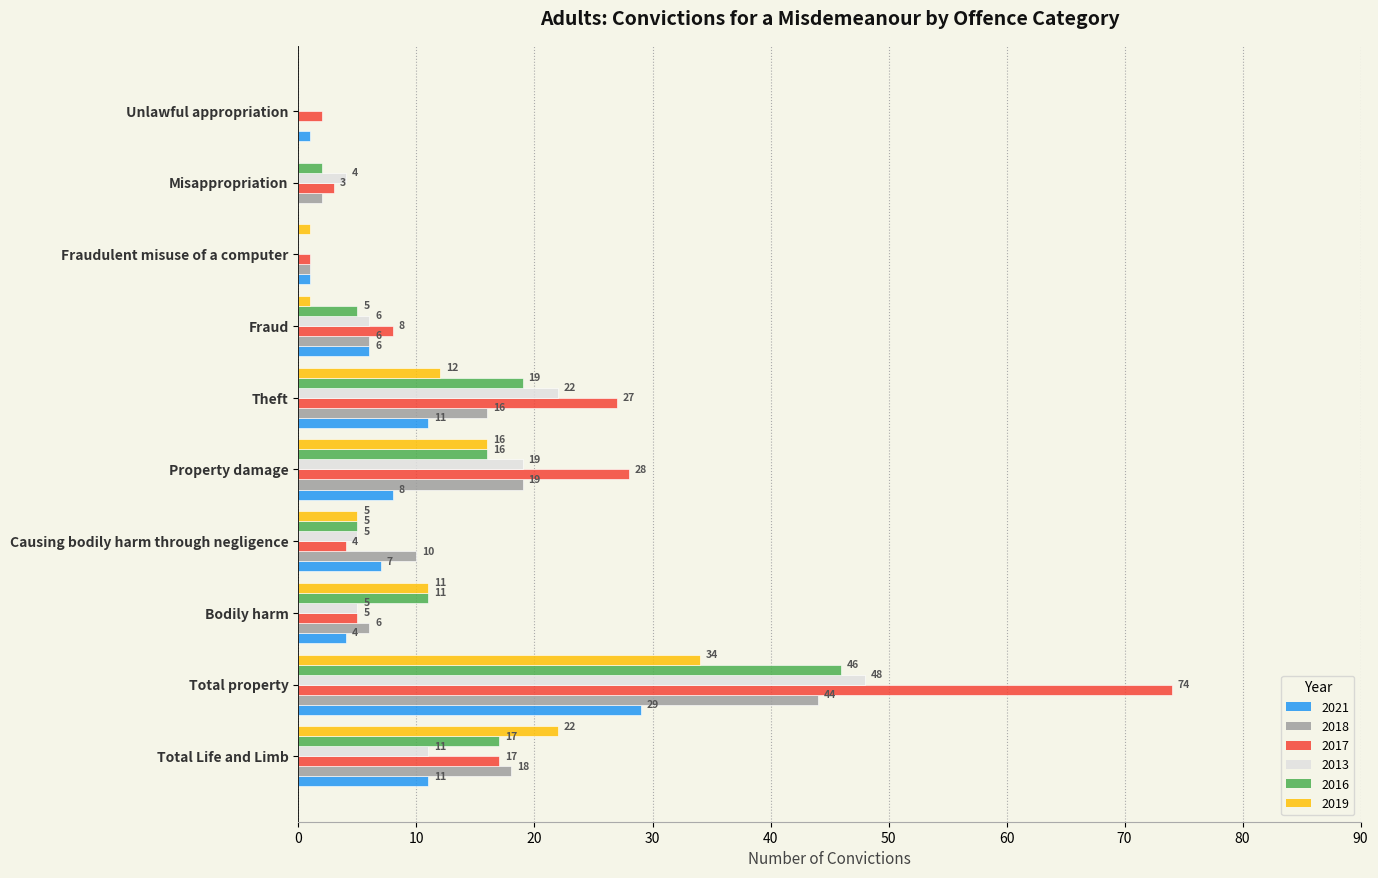

What is the average value of the 2021 series?

8